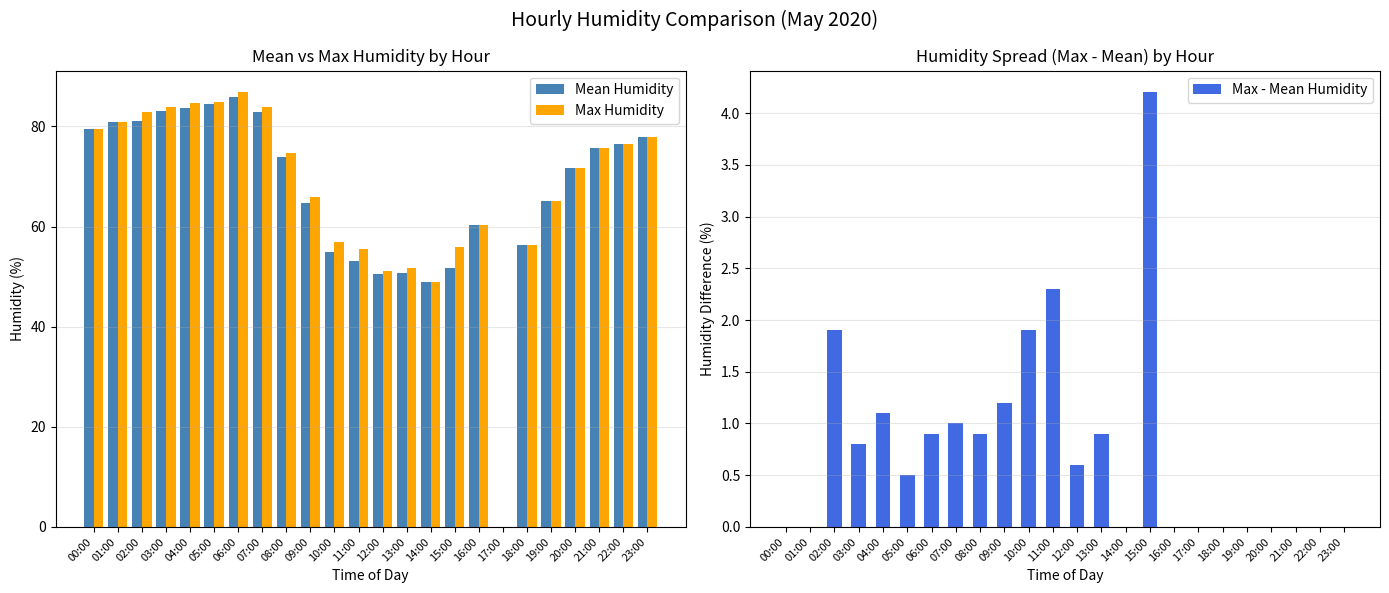

Which series changed the most between 05:00 and 17:00?

Max Humidity